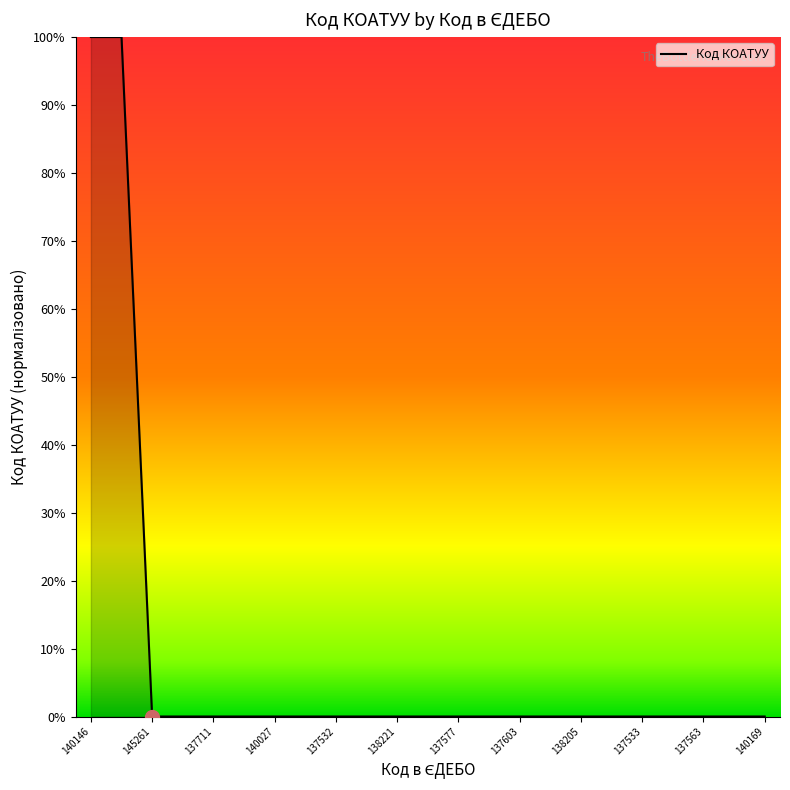

How many lines are shown in the chart?

1